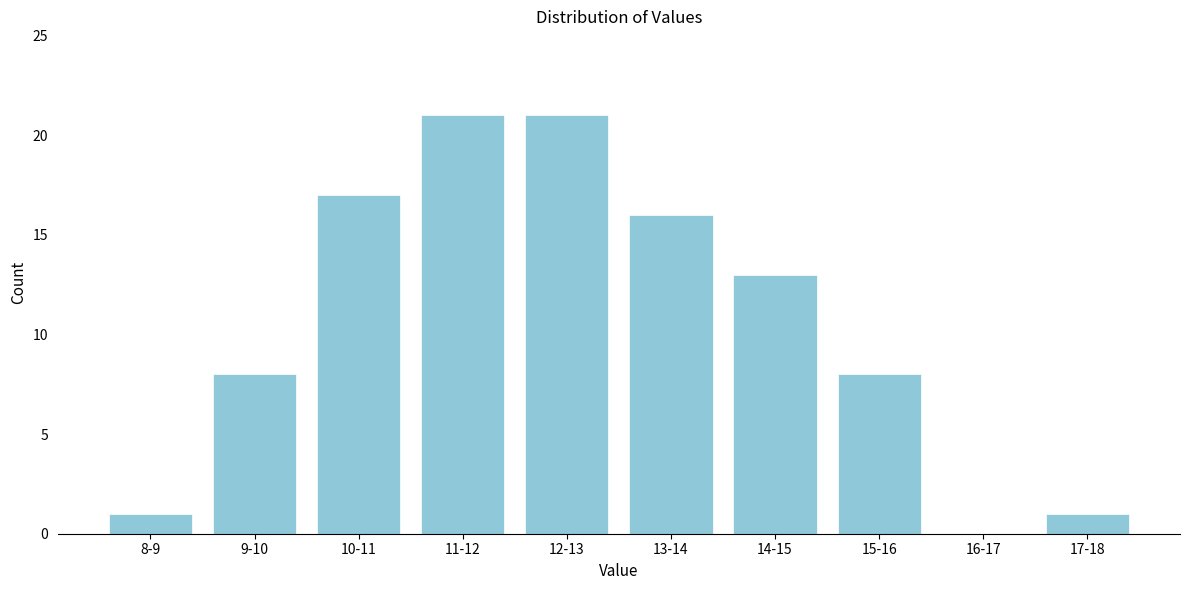

Reading right to left, list all the values displayed in this chart.

17-18=1	16-17=0	15-16=8	14-15=13	13-14=16	12-13=21	11-12=21	10-11=17	9-10=8	8-9=1